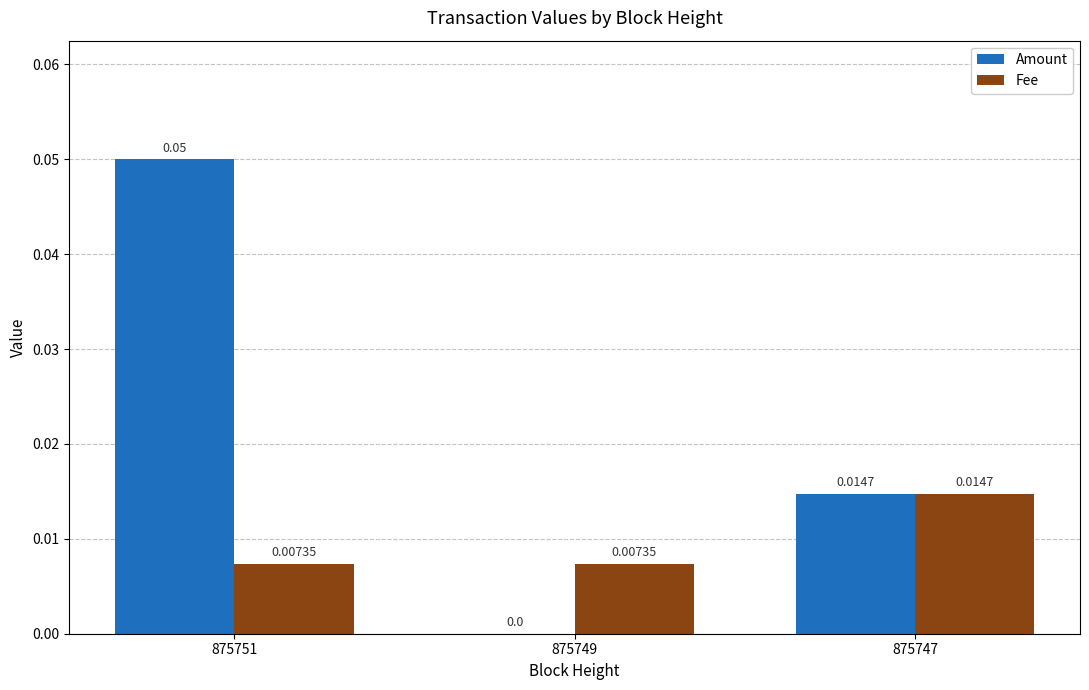

How many groups of bars are there?

3